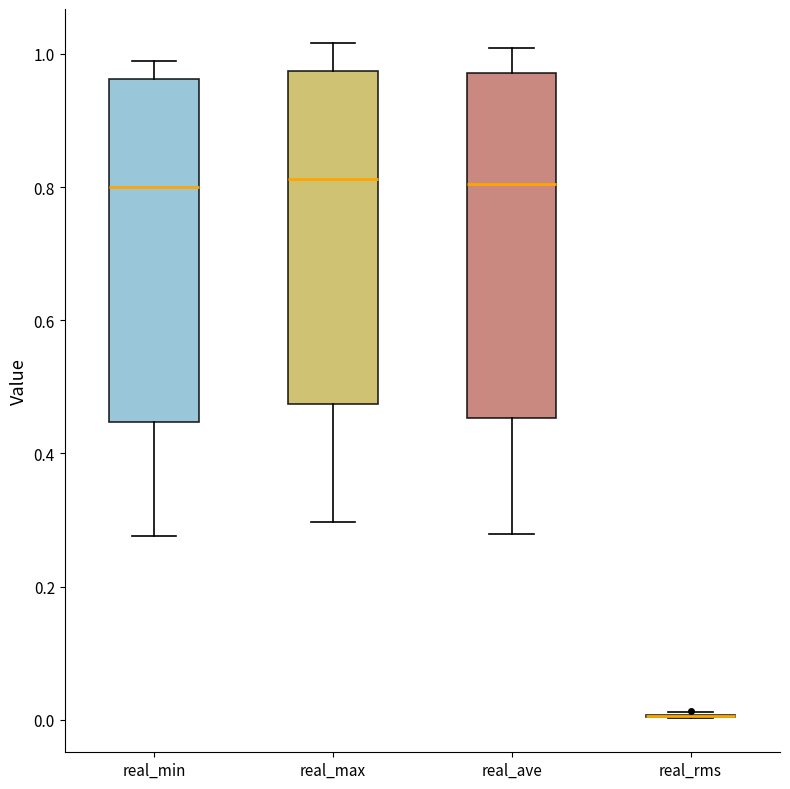

Reading left to right, read every box against the y-axis: the position of its median line, the range the box covers, and the ends of its whiskers. The values are not printed on the chart, so give them approximately, as read against the axis.

real_min: median 0.80, box 0.44 to 0.96, whiskers 0.28 to 0.98
real_max: median 0.82, box 0.48 to 0.98, whiskers 0.30 to 1.02
real_ave: median 0.80, box 0.46 to 0.98, whiskers 0.28 to 1.00
real_rms: box collapsed to a line at 0.00, whiskers 0.00 to 0.02